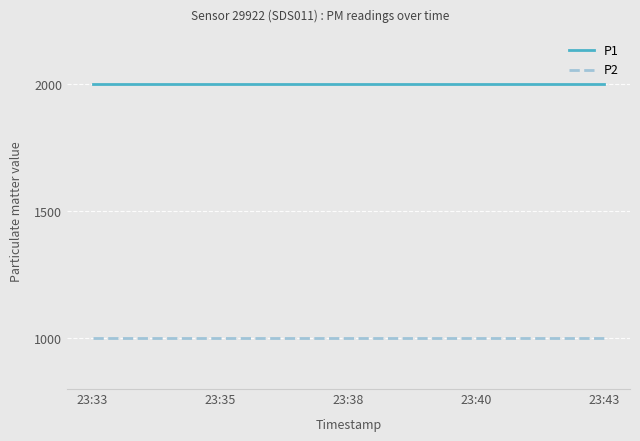

How many series are shown in this chart?

2